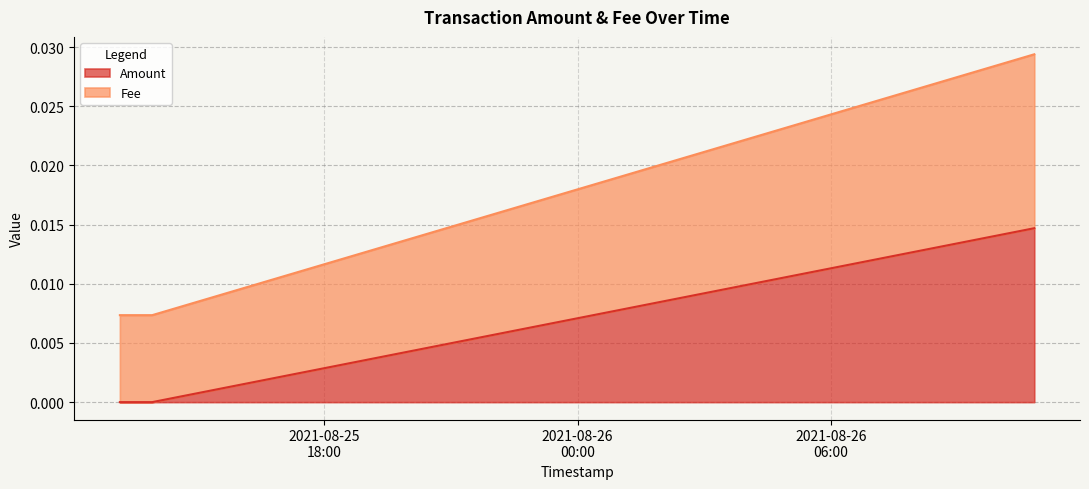

Which series has the largest total across all categories?

Fee